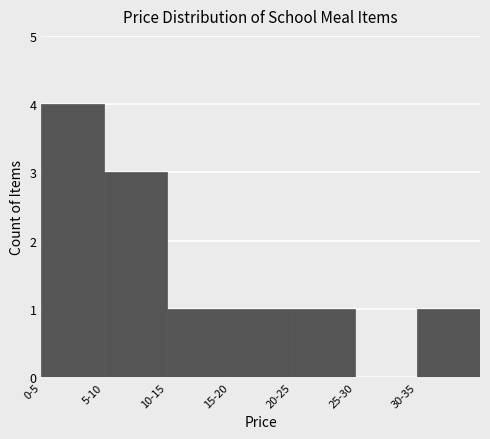

Reading left to right, transcribe all the data shown in this chart.

0-5=4	5-10=3	10-15=1	15-20=1	20-25=1	25-30=0	30-35=1